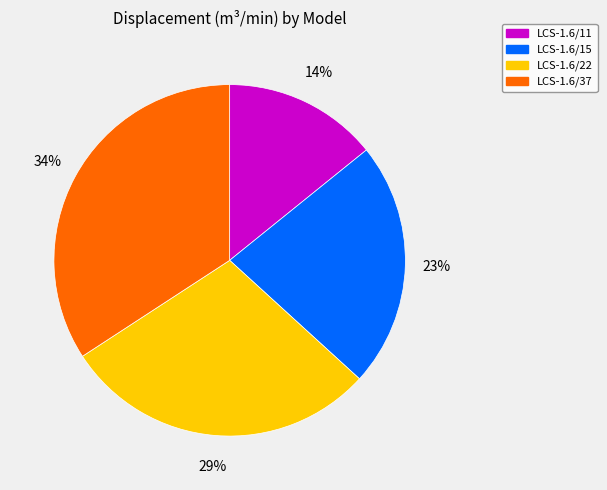

Rank the categories by value from lowest to highest.

LCS-1.6/11, LCS-1.6/15, LCS-1.6/22, LCS-1.6/37